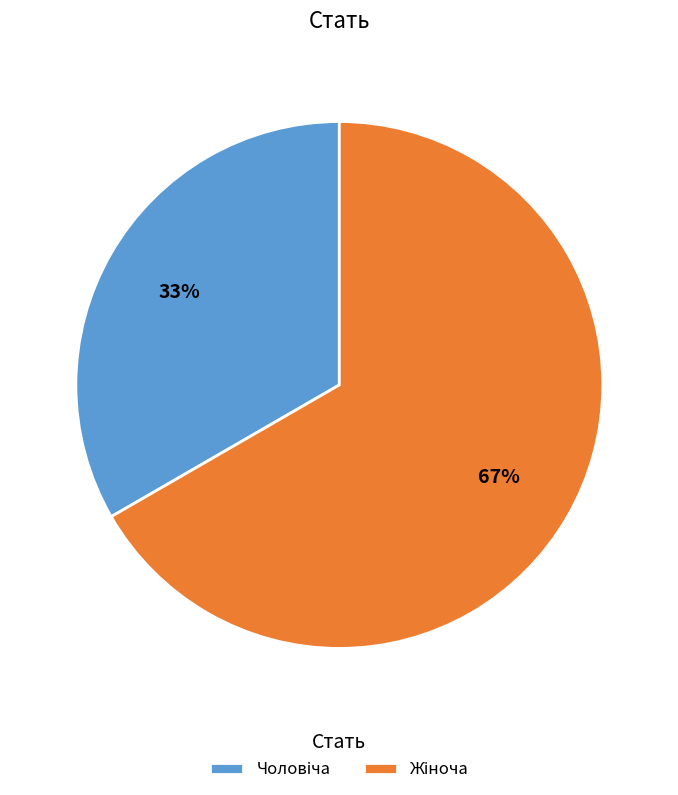

To the nearest percent, what is the average slice percentage?

50%